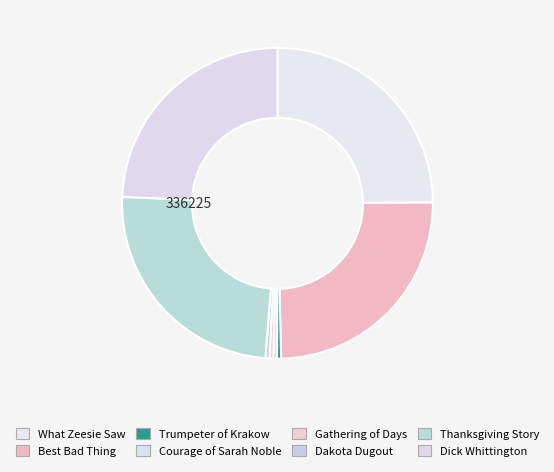

How many slices are in this pie chart?

8